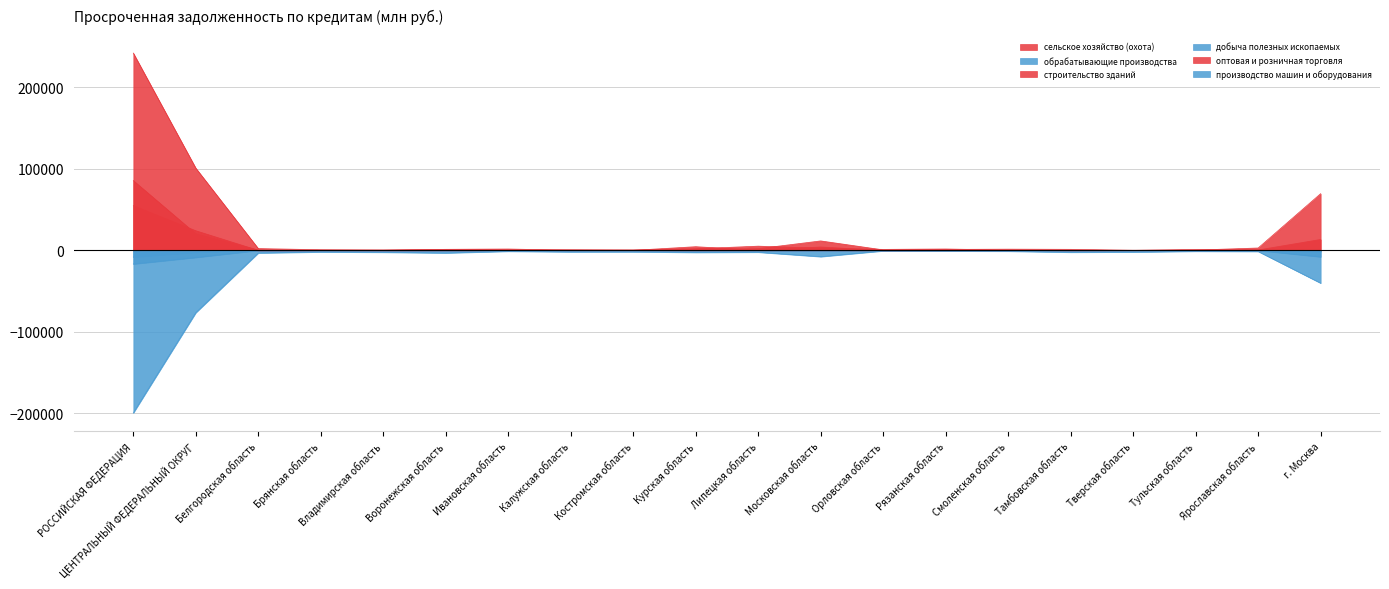

At Тверская область, list the series in order from smallest to largest.

обрабатывающие производства, производство машин и оборудования, добыча полезных ископаемых, сельское хозяйство (охота), строительство зданий, оптовая и розничная торговля